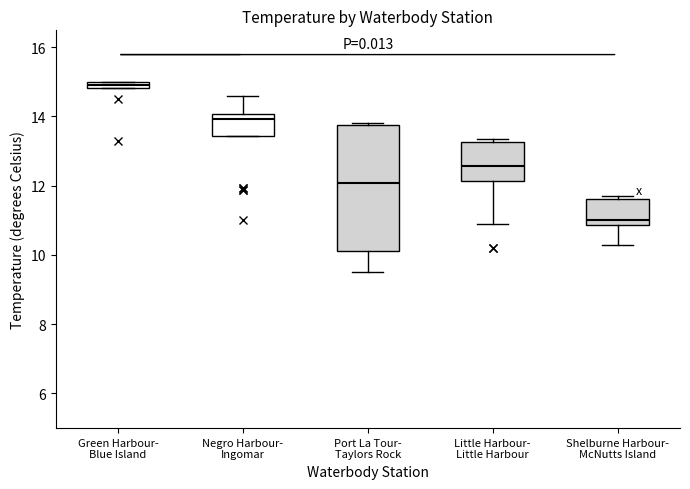

Which box has the highest median line?

Green Harbour- Blue Island